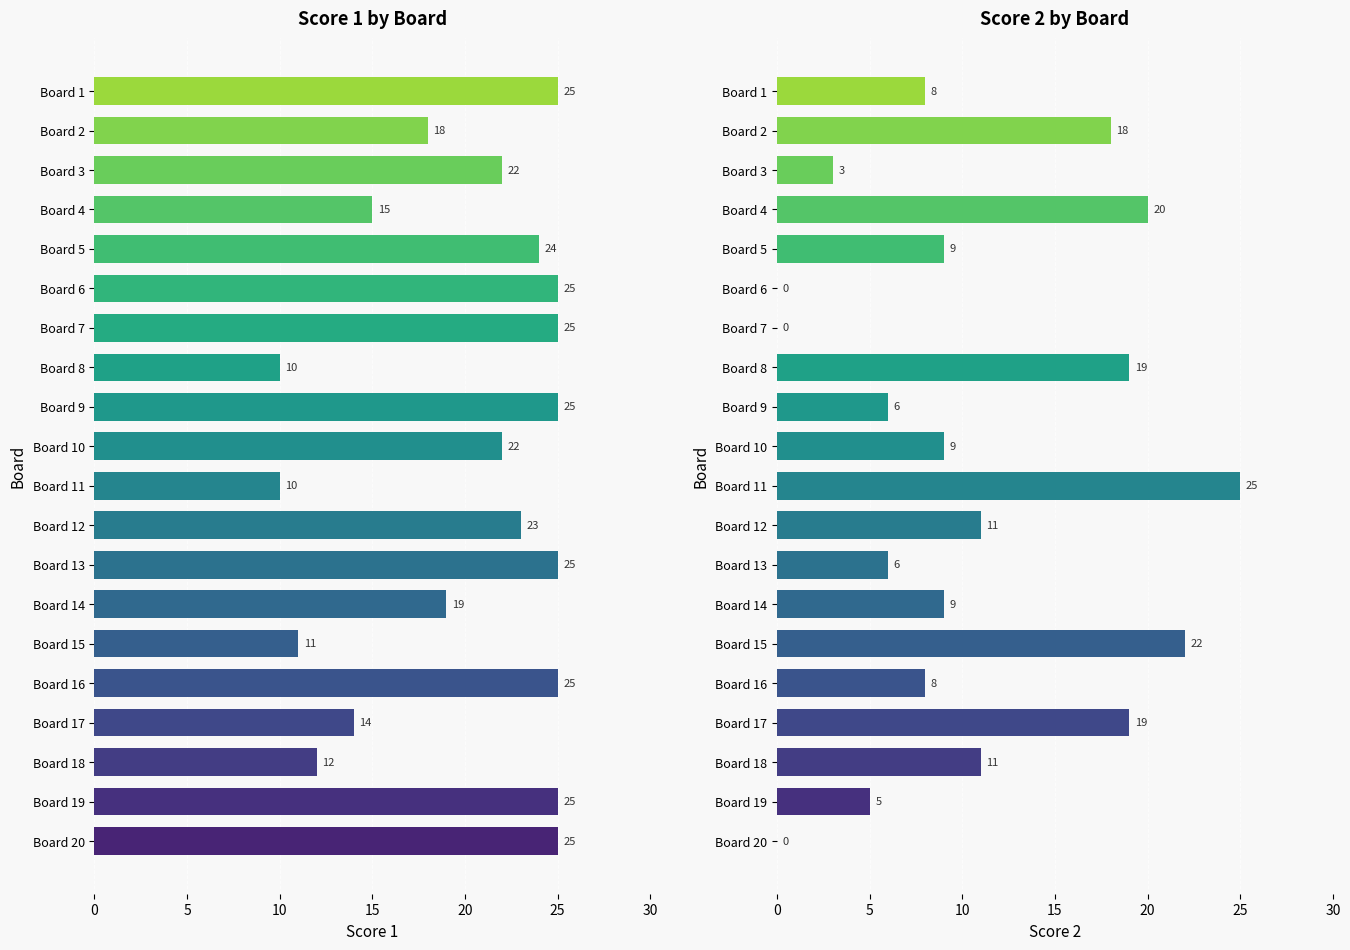

What is the average value of the Score 1 series?

20